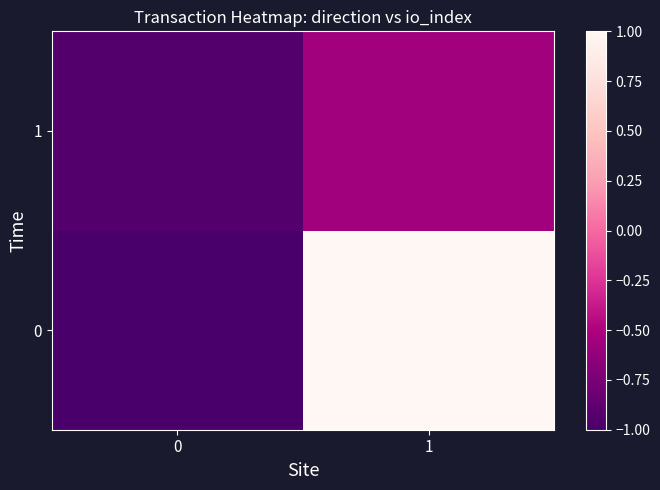

Rank the series at 1 from highest to lowest value.

0, 1